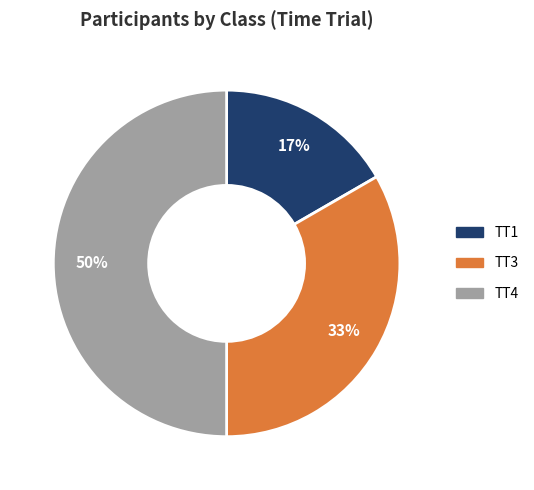

What is the ratio of the value at TT1 to the value at TT3?

0.5